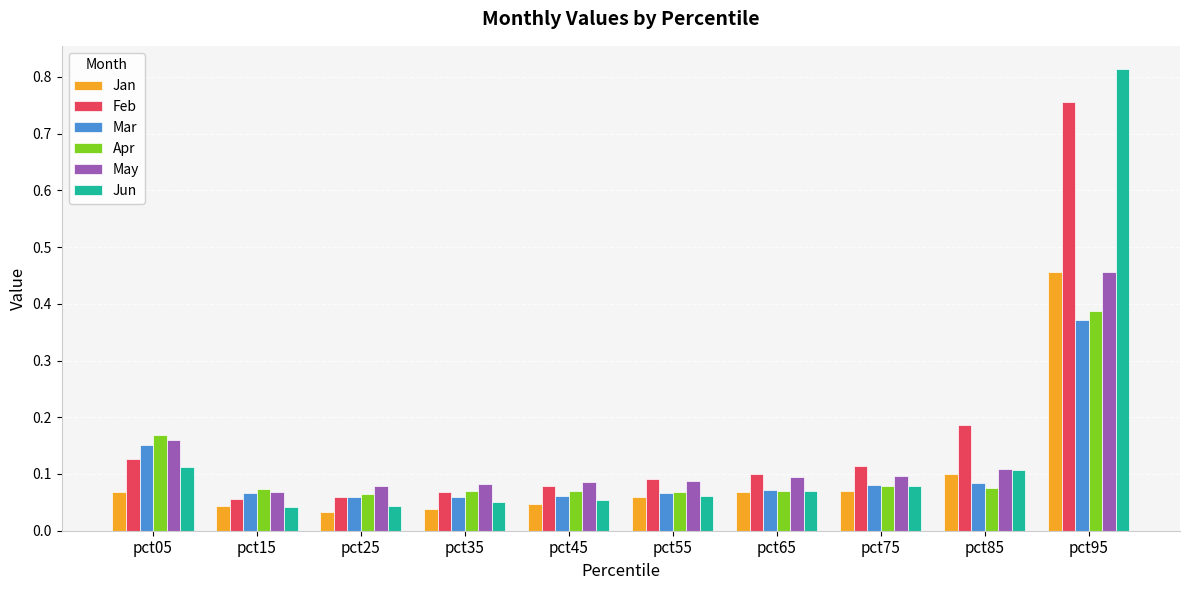

The Apr series shows 0.1 at pct15. True or false?

True